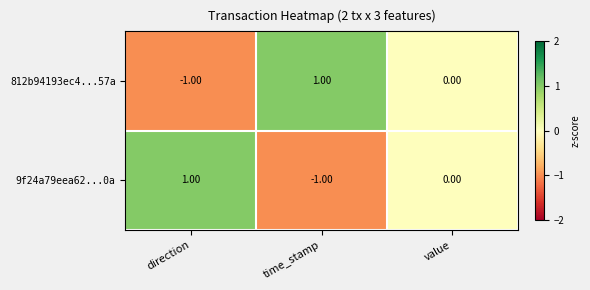

At which label is 9f24a79eea62...0a closest to 0?

value